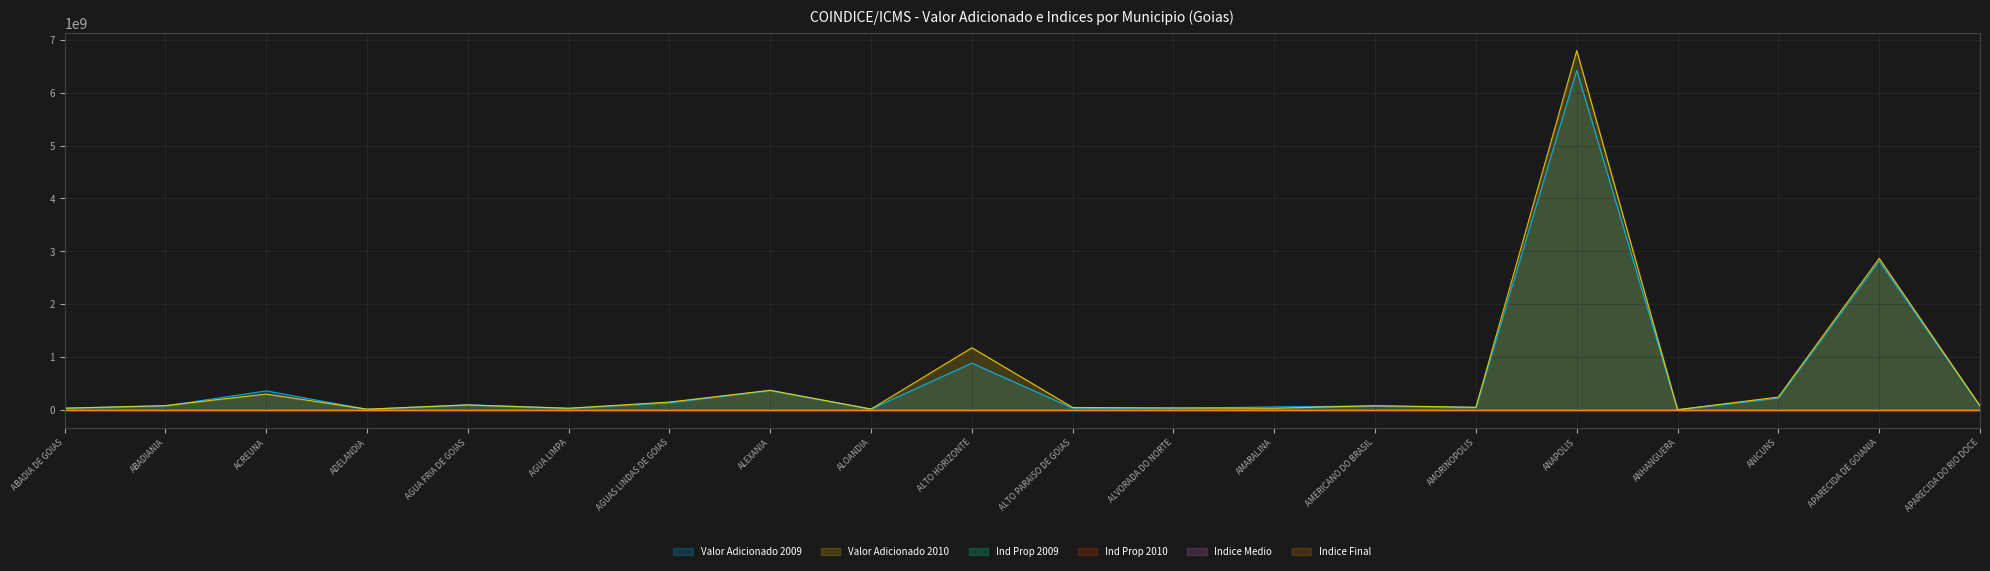

Rank the series by their maximum value, from highest to lowest.

Valor Adicionado 2010, Valor Adicionado 2009, Ind Prop 2010, Indice Medio, Ind Prop 2009, Indice Final